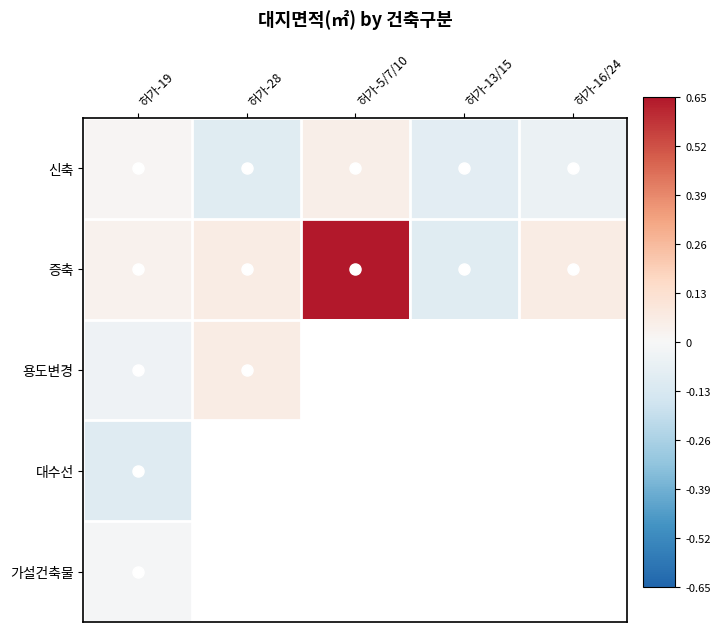

At how many categories does at least one series exceed 1?

1